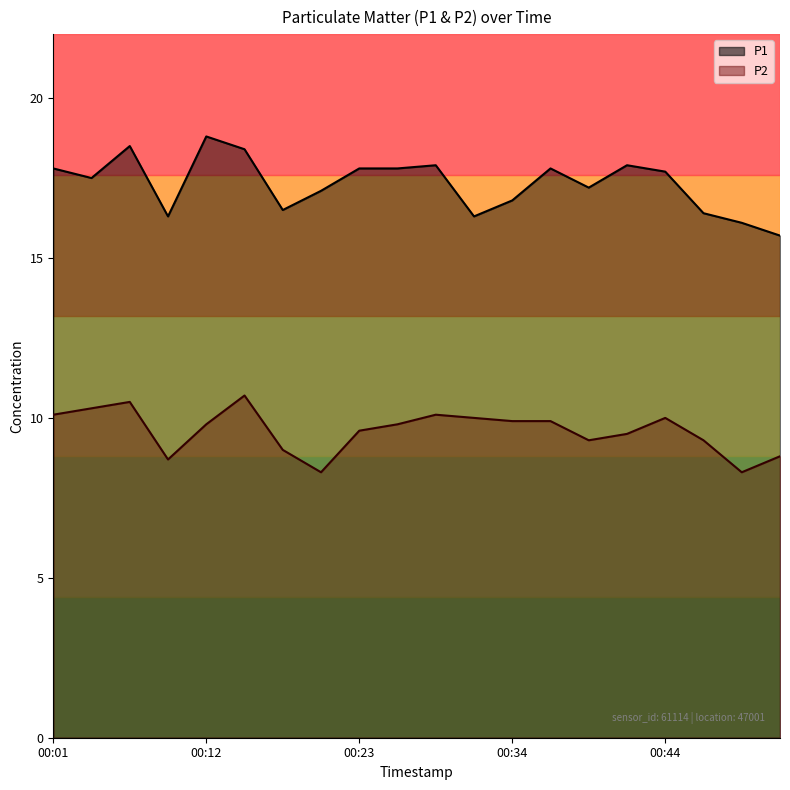

Which series has the widest spread of values?

P1